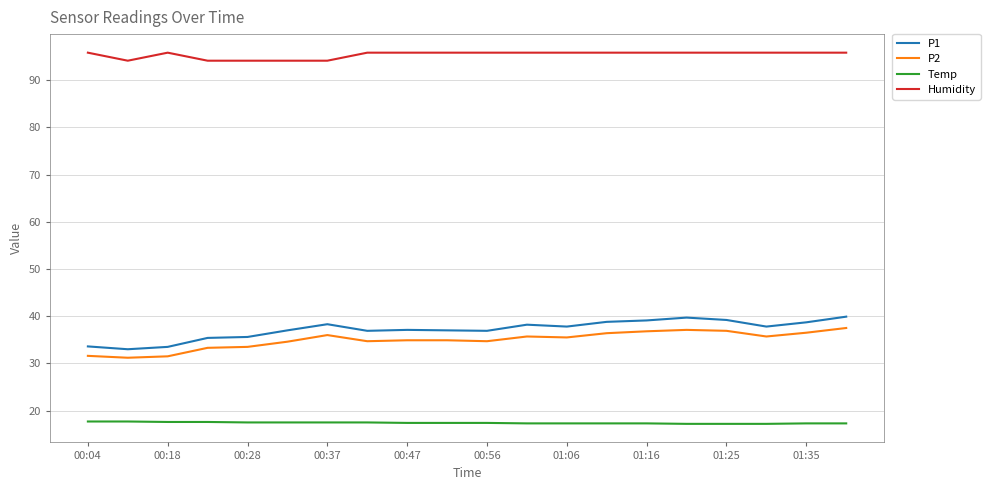

True or false: Humidity and Temp cross at least once.

False